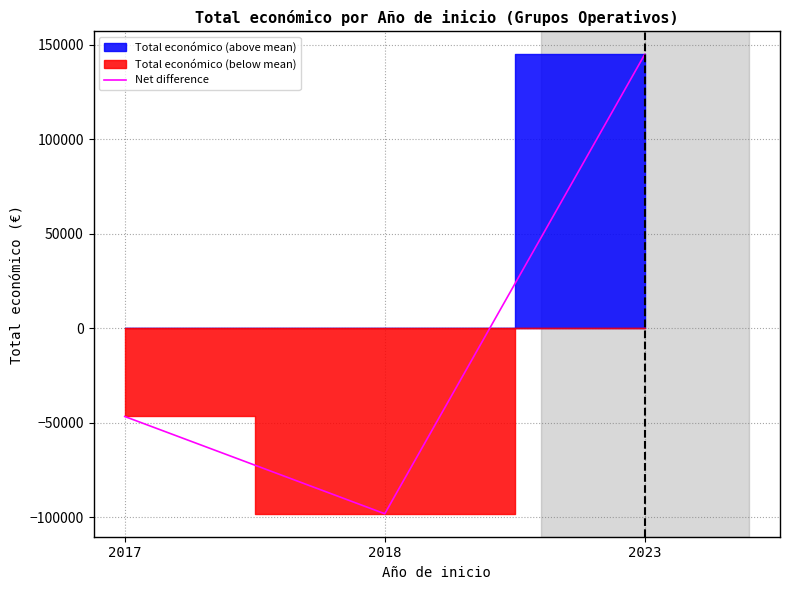

Reading left to right, what are all the values shown in this chart?

2017=-46700.3	2018=-98146.3	2023=144846.7